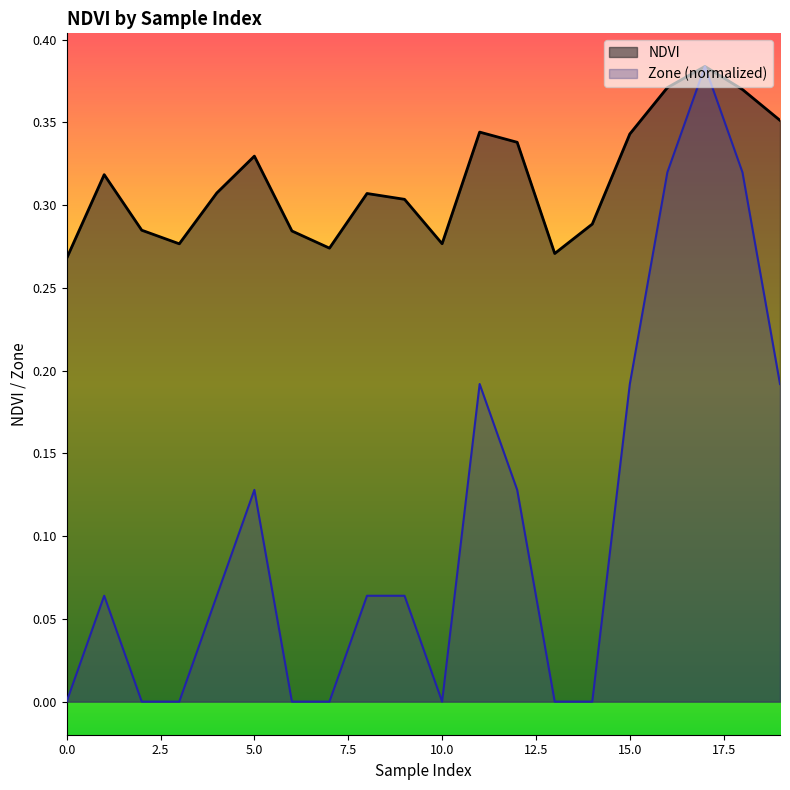

True or false: the data has more than 0 interior local peaks.

True